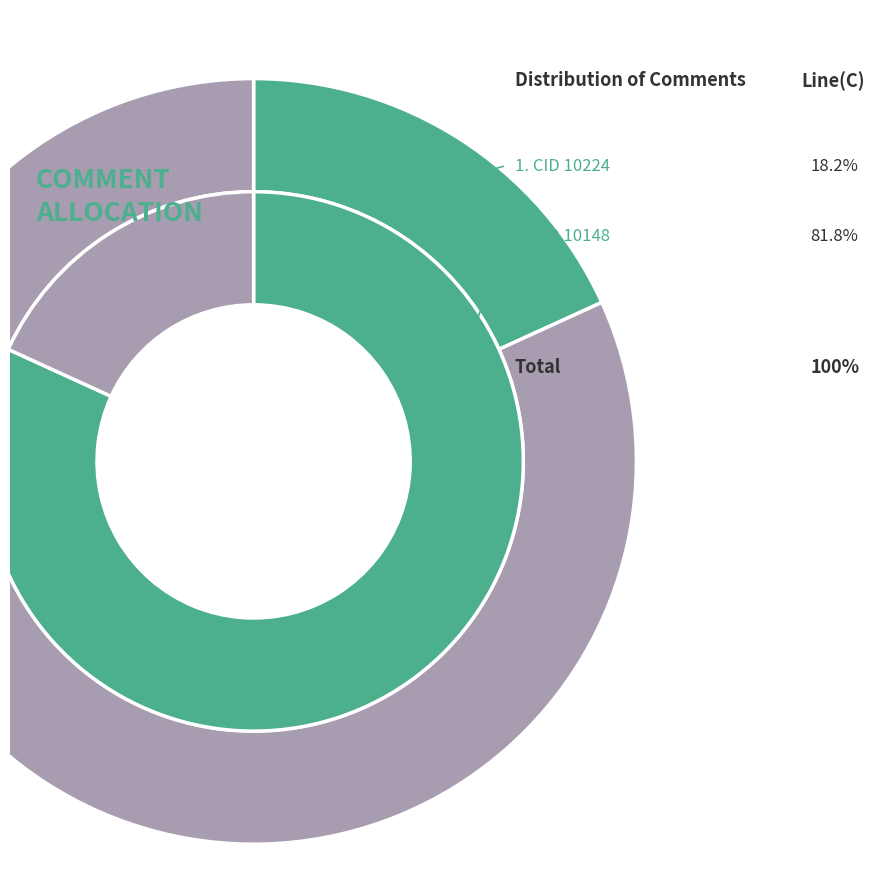

How many segments does this pie chart have?

2